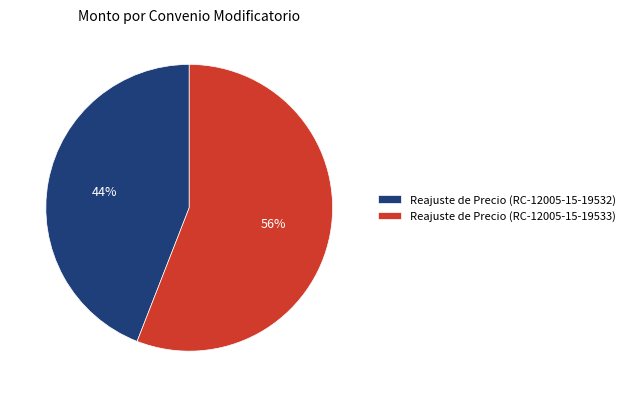

Which slice is the largest?

Reajuste de Precio (RC-12005-15-19533)